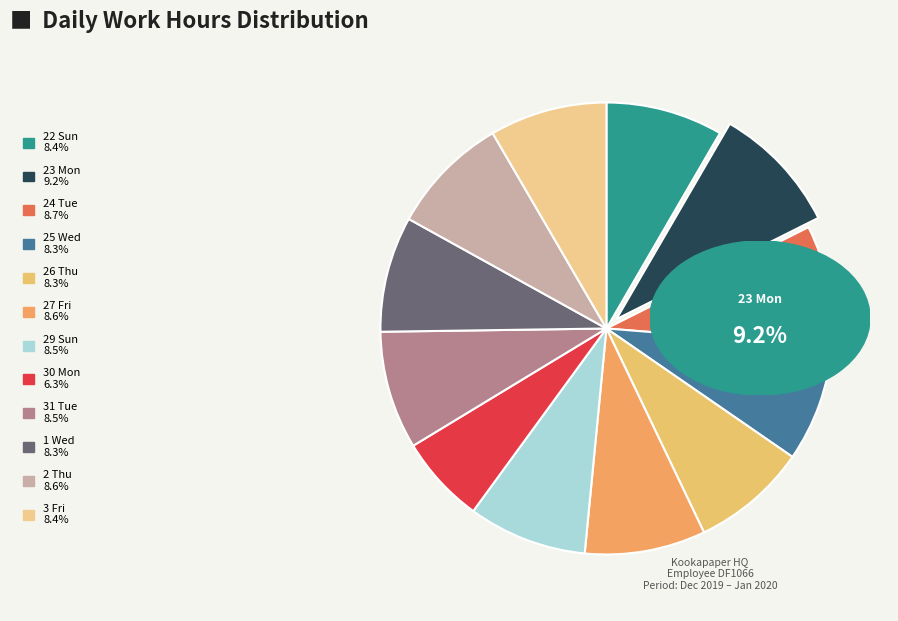

Does 29 Sun account for over 50% of the chart?

No